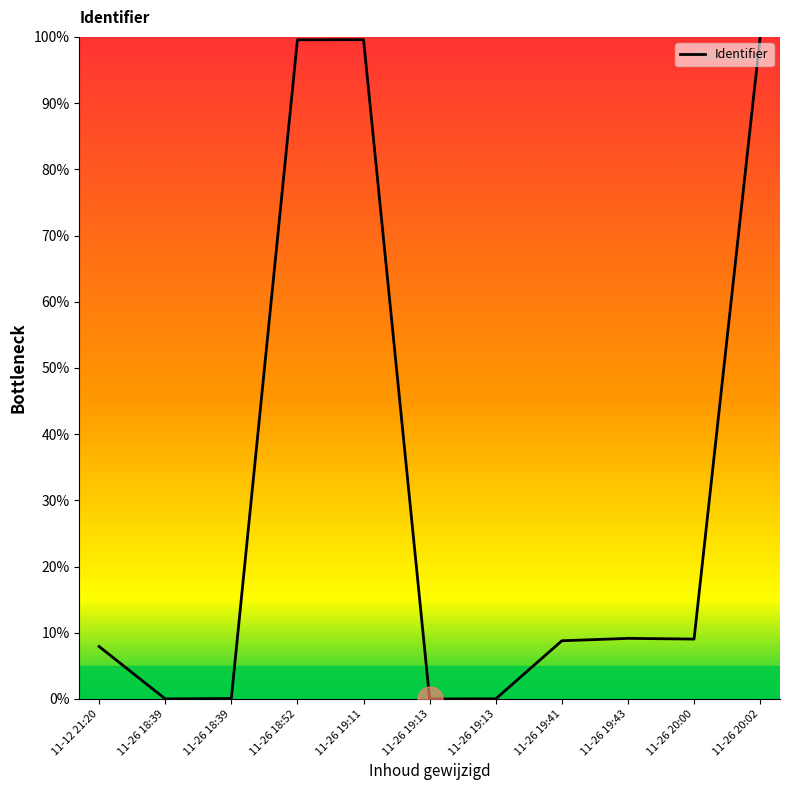

At which category does the chart reach its minimum across all series?

11-26 19:13